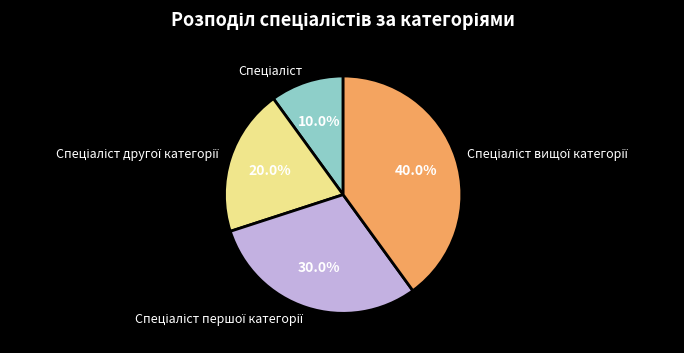

Is there a majority slice in this chart?

No